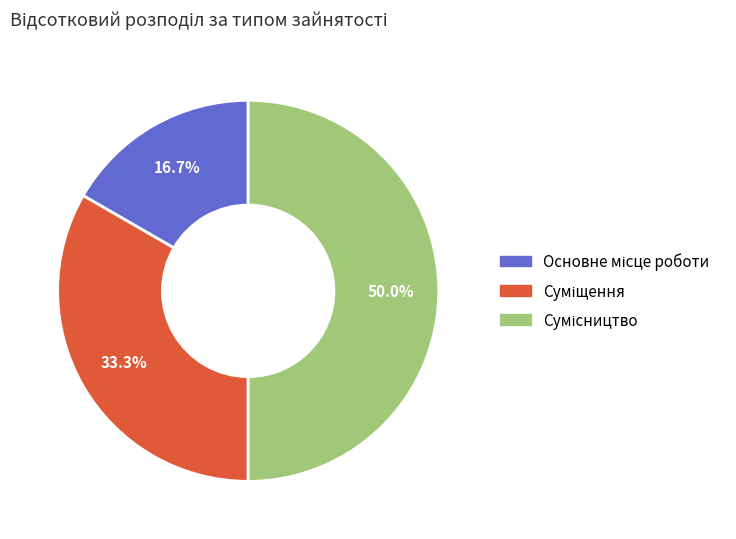

To the nearest percent, what is the difference between the largest and smallest slice percentages?

33%